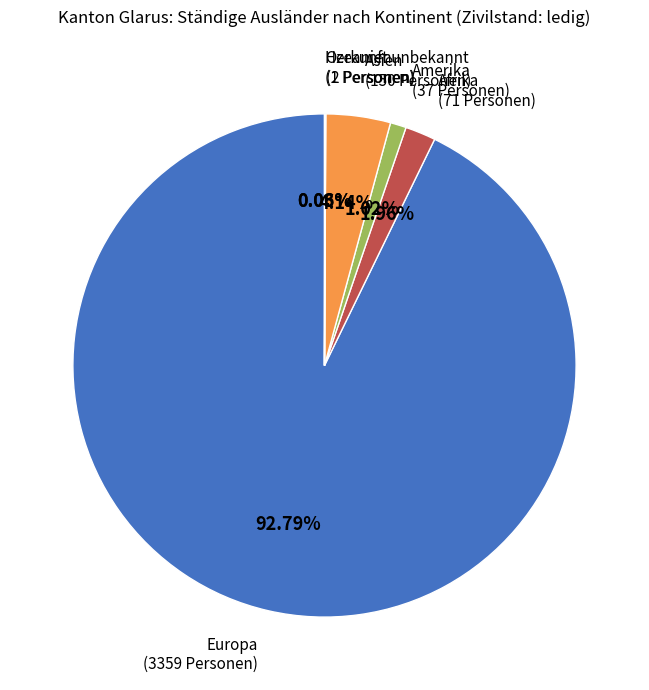

Which slice is the largest?

Europa